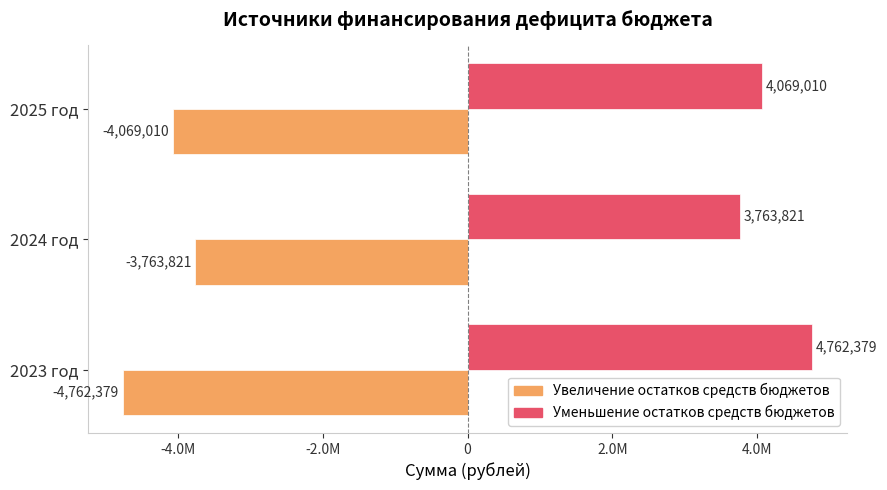

Reading left to right, transcribe all the data shown in this chart.

Увеличение остатков средств бюджетов: -4762379	-3763821	-4069010
Уменьшение остатков средств бюджетов: 4762379	3763821	4069010